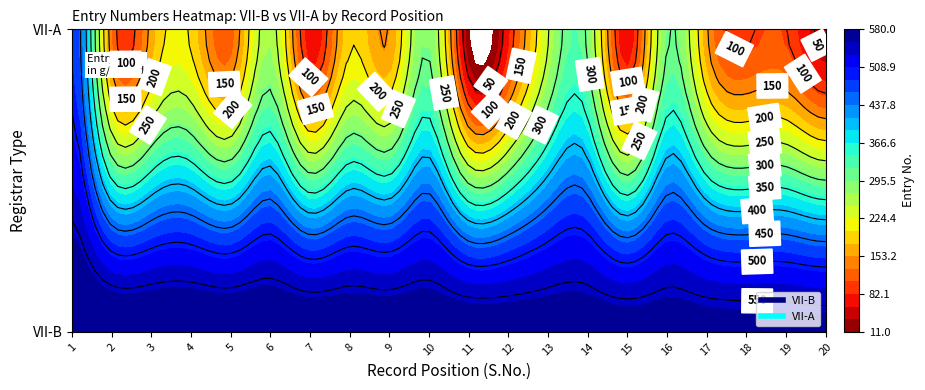

What is the minimum value for VII-A?

11